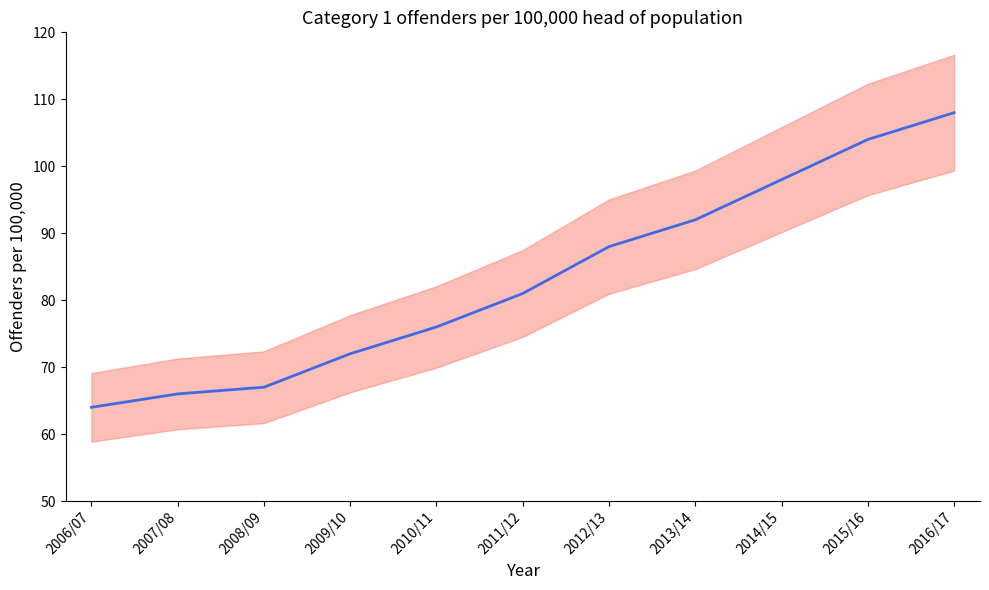

Rank the categories by value from highest to lowest.

2016/17, 2015/16, 2014/15, 2013/14, 2012/13, 2011/12, 2010/11, 2009/10, 2008/09, 2007/08, 2006/07